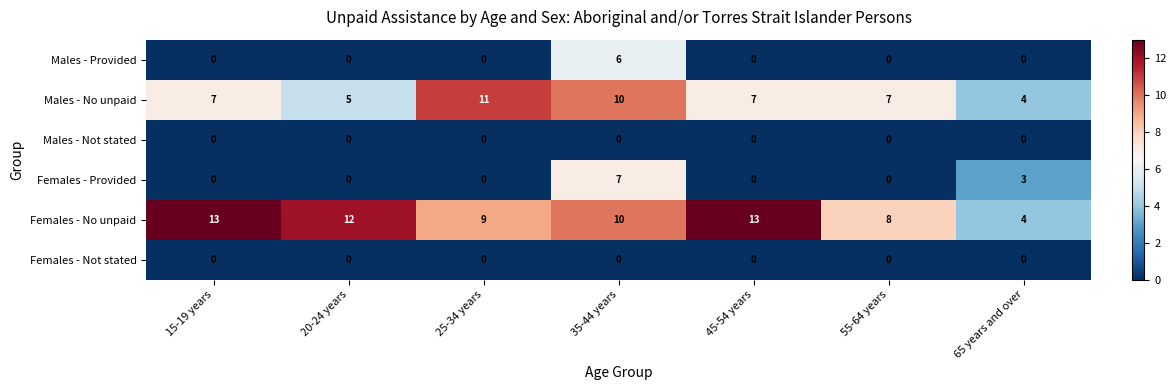

What is the maximum value for Males - Provided?

6